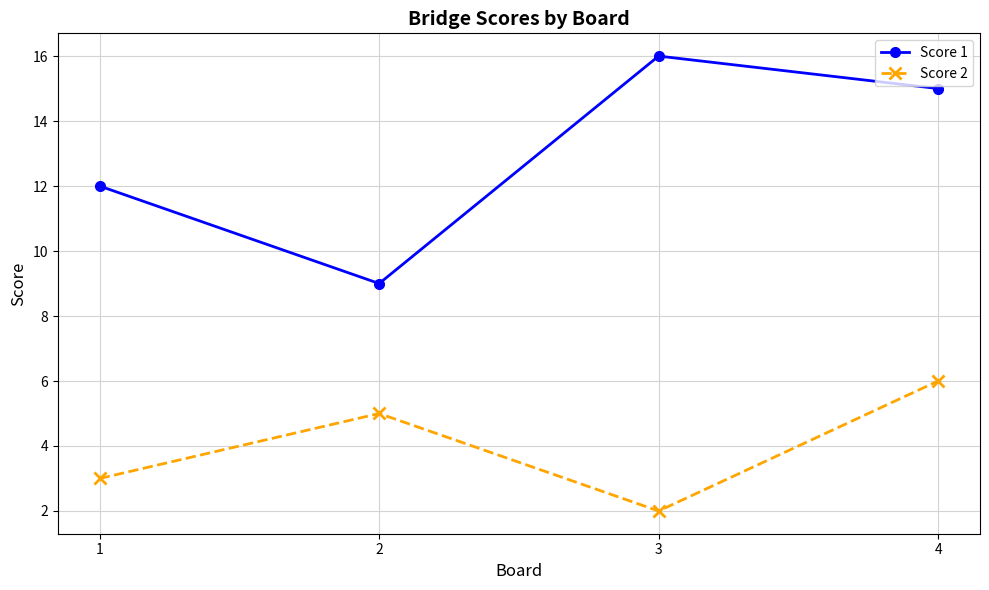

At which category does Score 2 reach its first local valley?

3